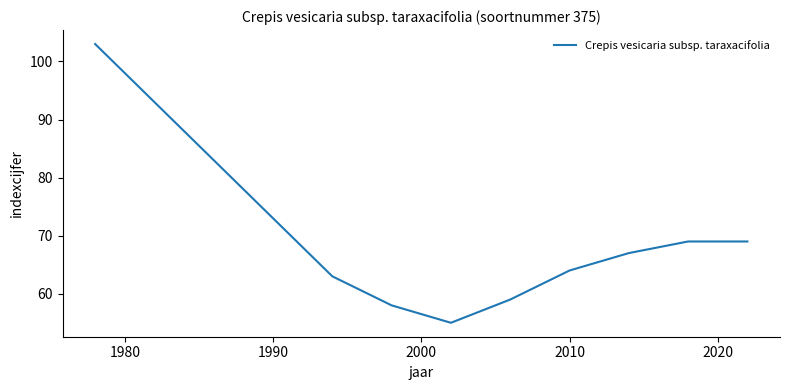

What is the greatest value displayed?

103